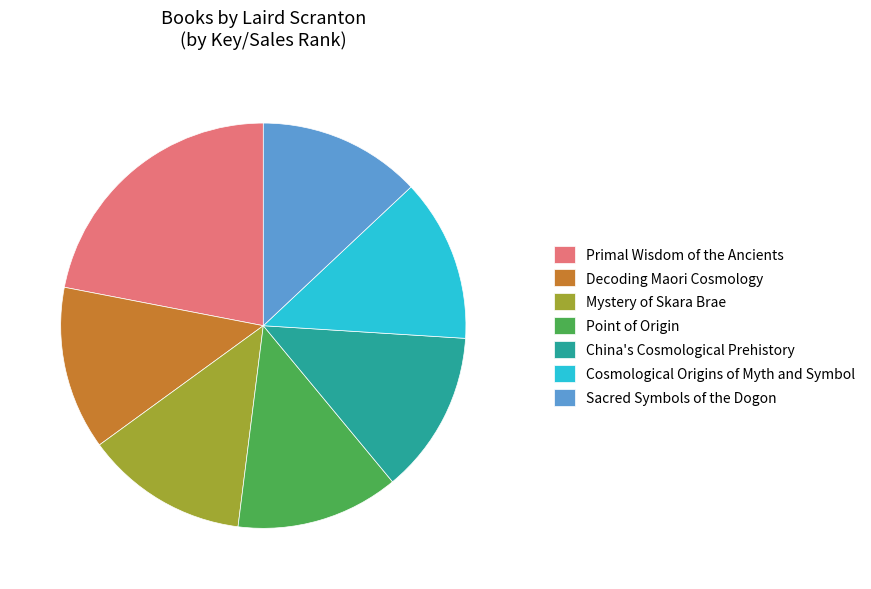

What is the ratio of the value at Primal Wisdom of the Ancients to the value at Decoding Maori Cosmology?

1.7